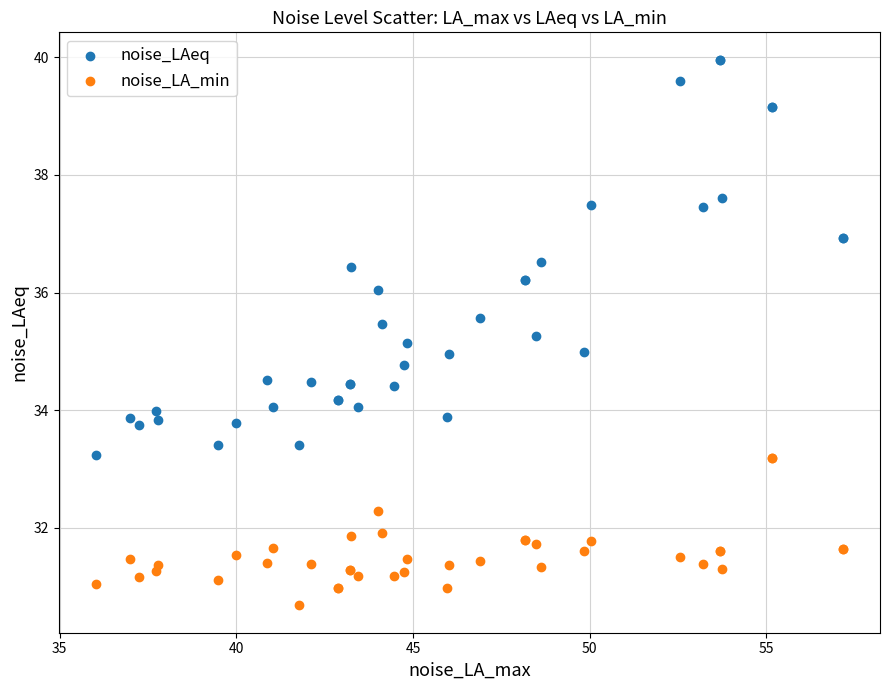

What is the X range (max minus min) for the scatter plot?

21.1